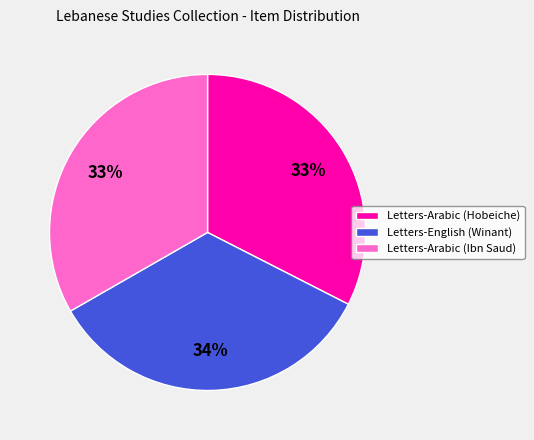

How many slices are in this pie chart?

3